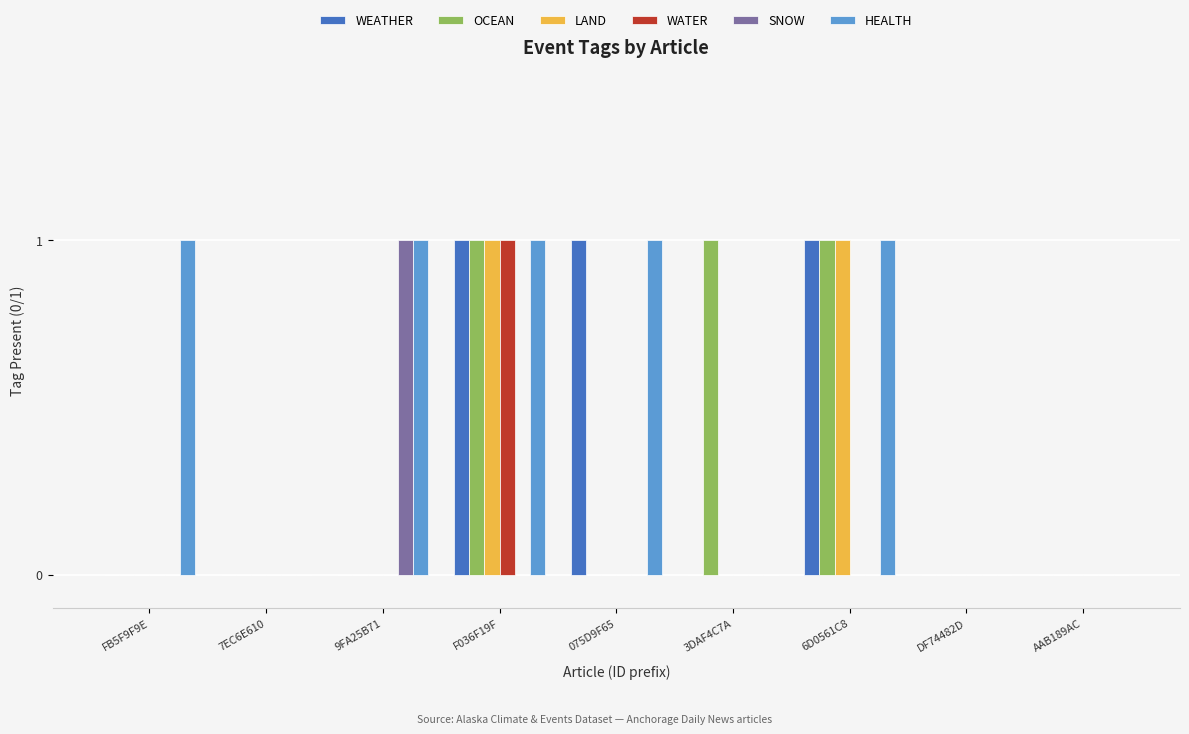

At which category is the sum across all series the highest?

F036F19F